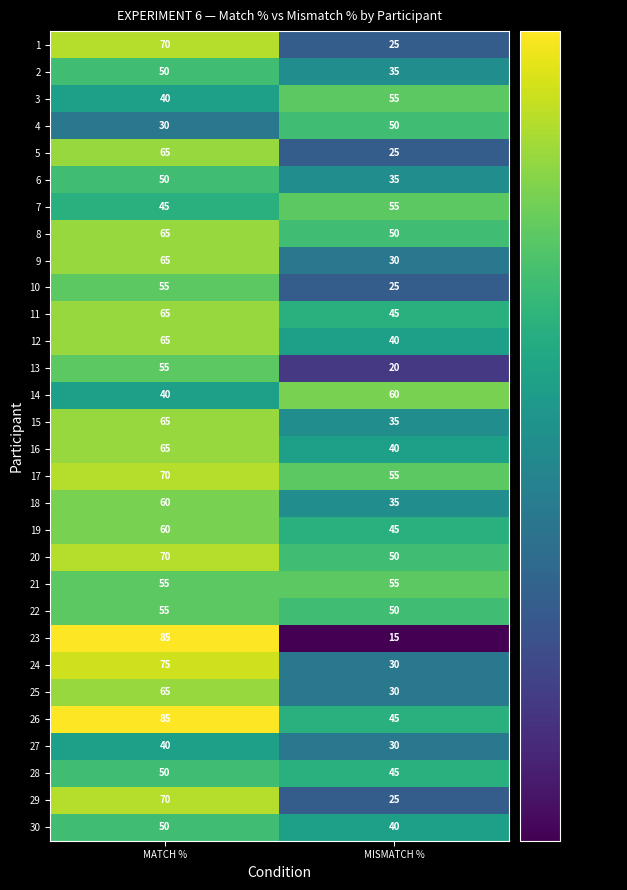

Rank the categories by 10 value from highest to lowest.

MATCH %, MISMATCH %